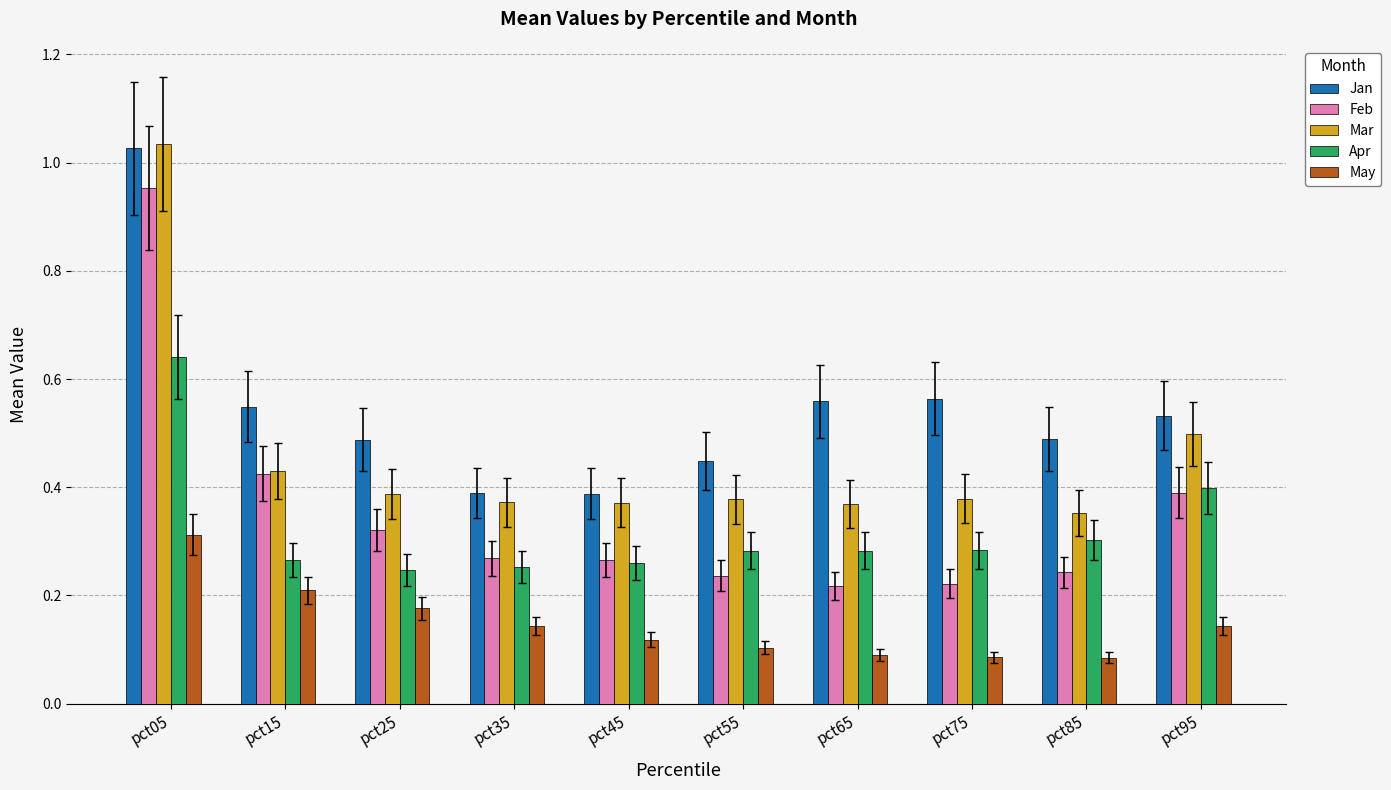

How many groups of bars are there?

10